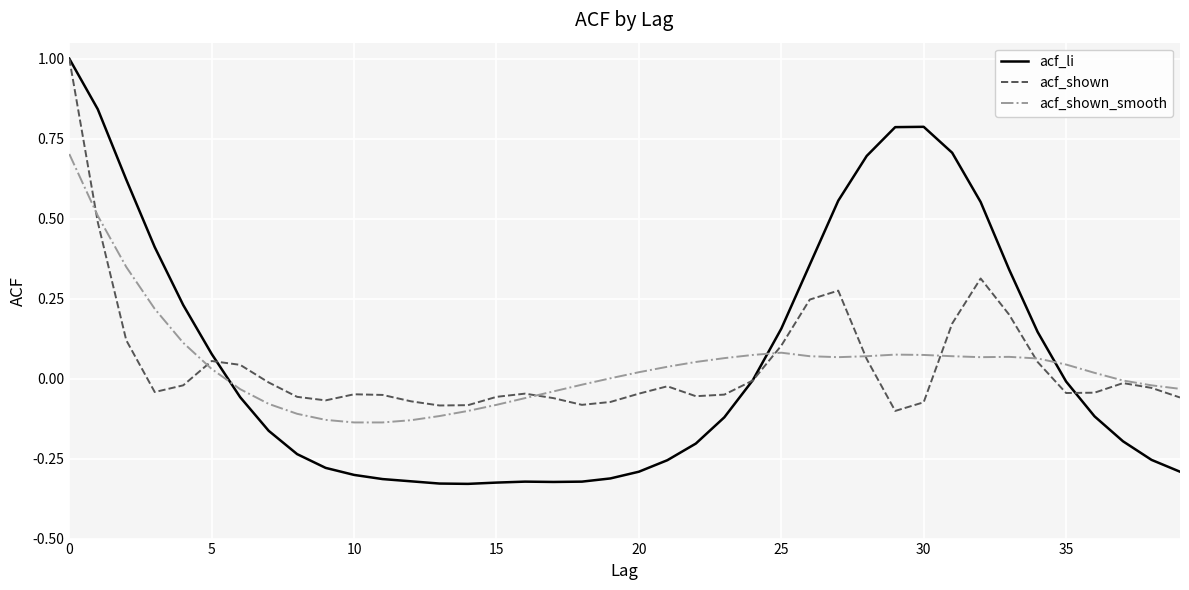

What is the highest value of the acf_shown series?

1.0